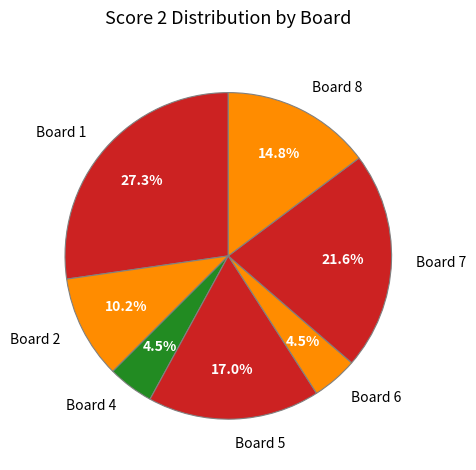

Which slice is the largest?

Board 1